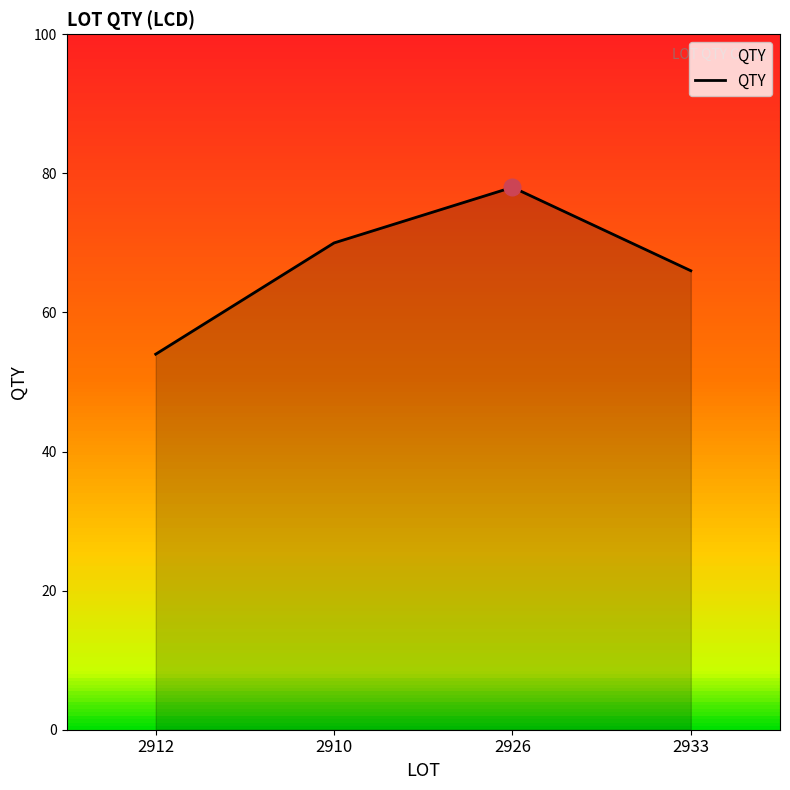

The value at 2910 is 70. True or false?

True